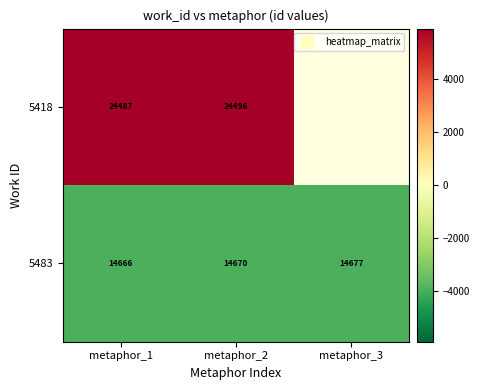

Which series has the widest spread of values?

5483